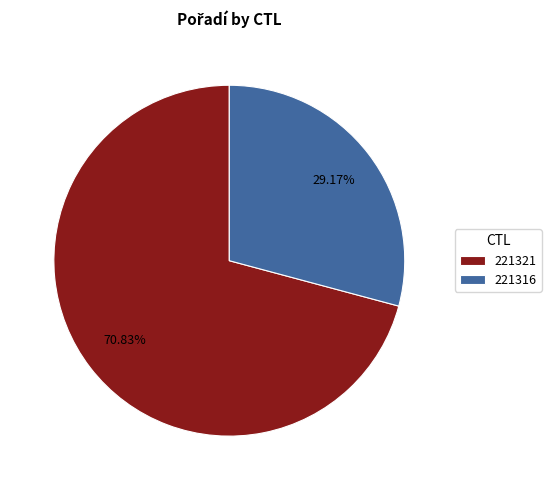

To the nearest percent, what portion does 221316 represent?

29%